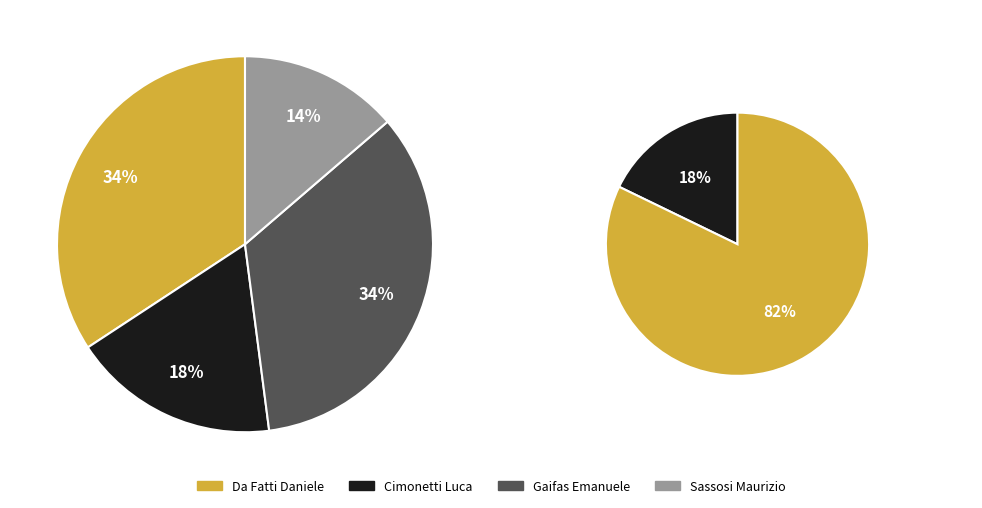

Which slice is the smallest?

4